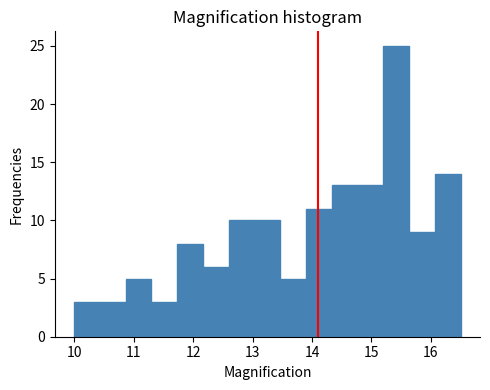

Over which range of the x-axis is the bar tallest?

15.2 to 15.6